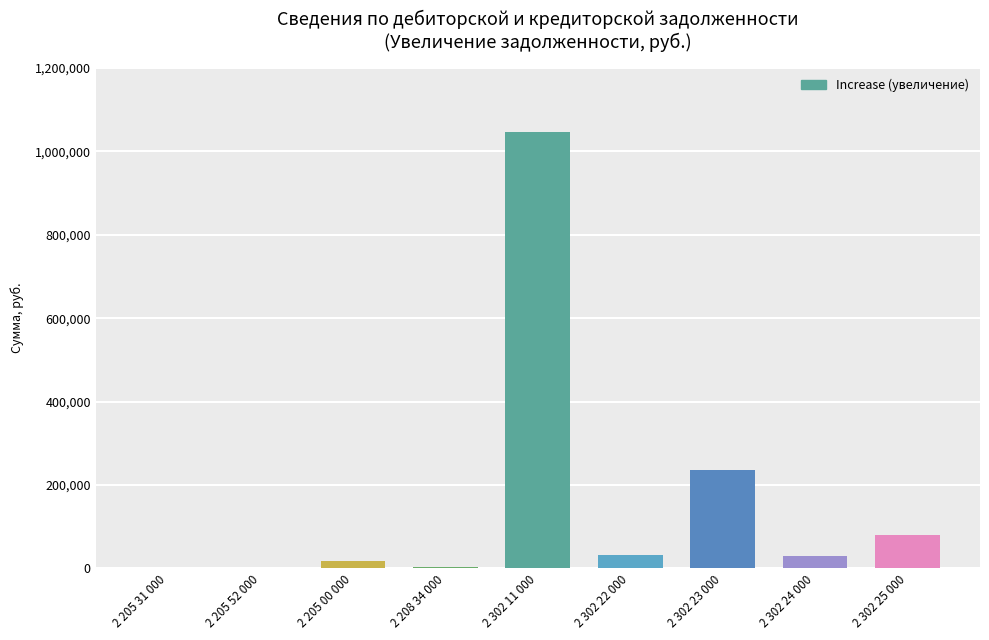

The chart shows a value of -409495.7 at 2 205 31 000. True or false?

False